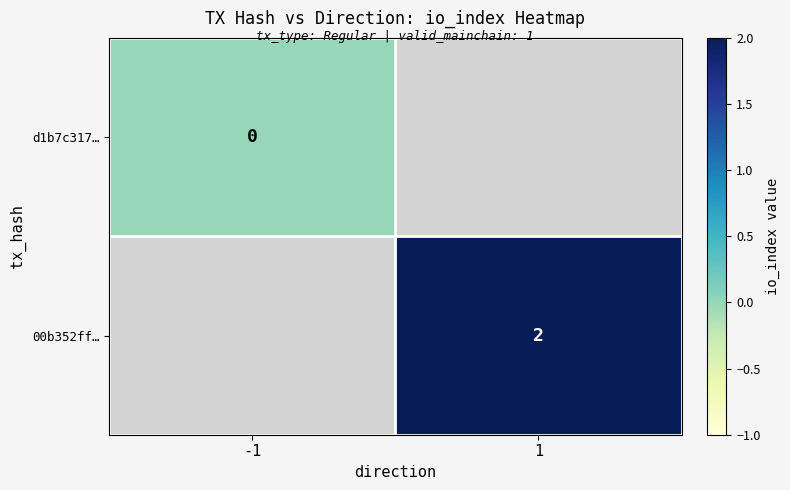

Is the value of d1b7c317… at -1 greater than the value of 00b352ff… at 1?

No